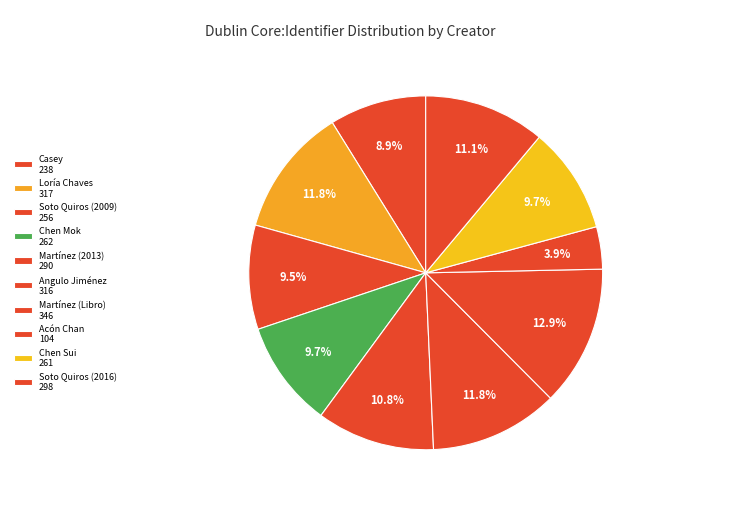

How many segments does this pie chart have?

10